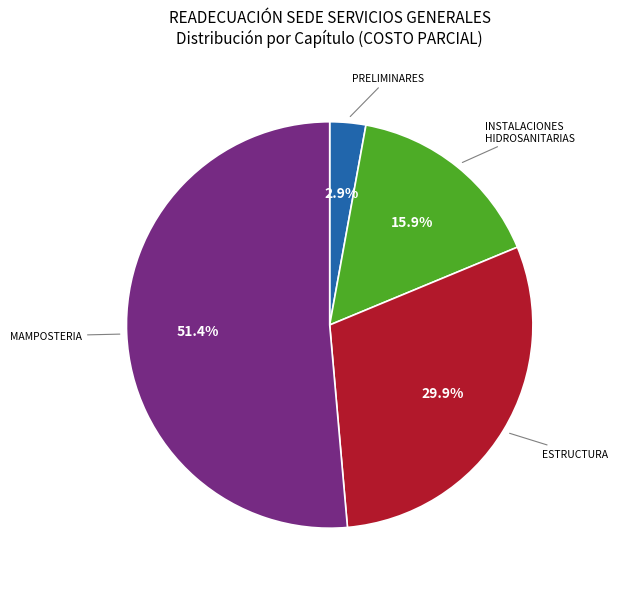

Rank the categories by value from lowest to highest.

PRELIMINARES, INSTALACIONES HIDROSANITARIAS, ESTRUCTURA, MAMPOSTERIA